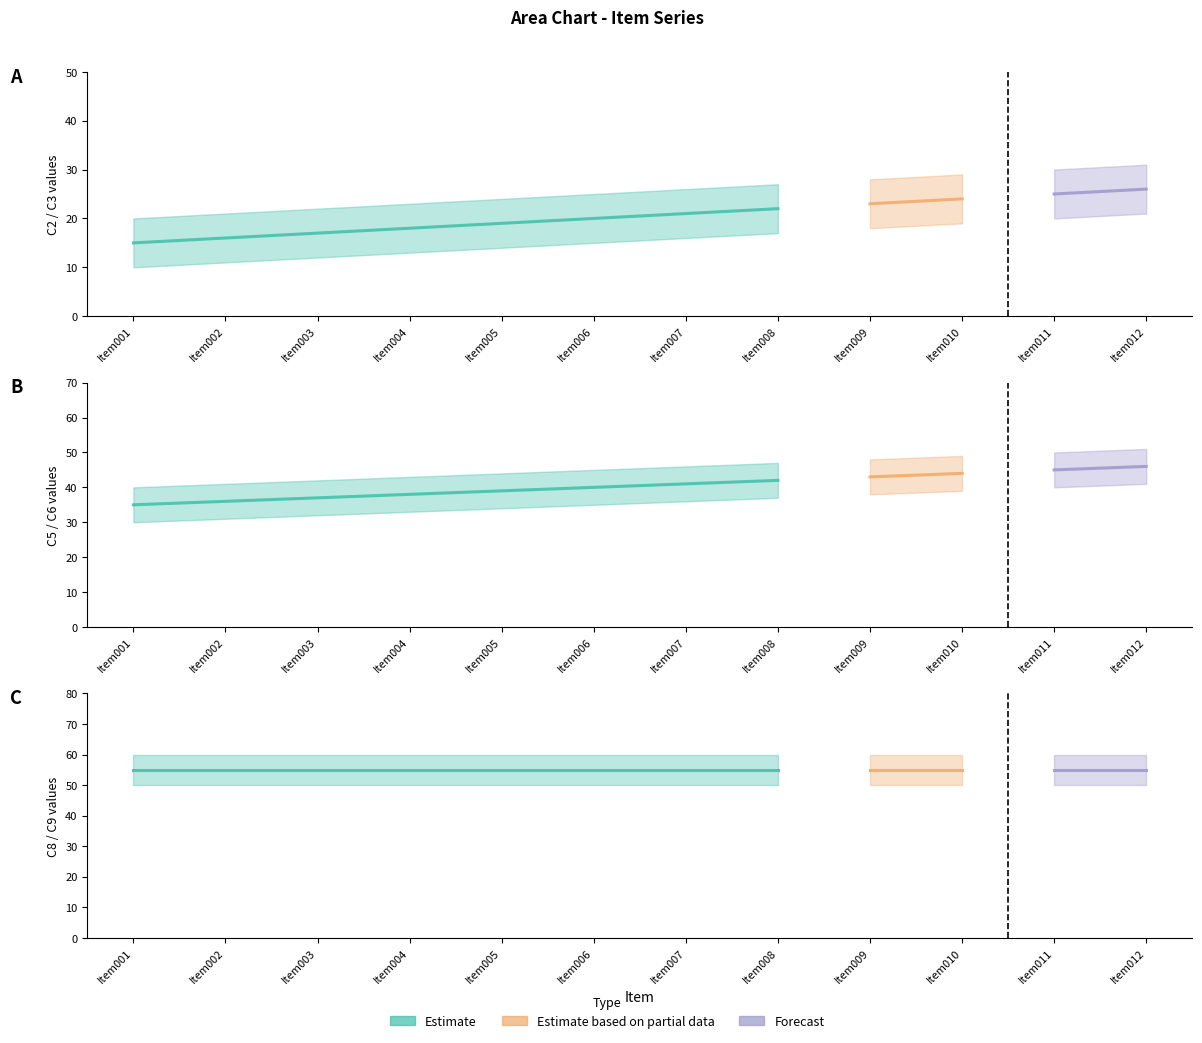

Rank the categories by C6 value from highest to lowest.

Item012, Item011, Item010, Item009, Item008, Item007, Item006, Item005, Item004, Item003, Item002, Item001